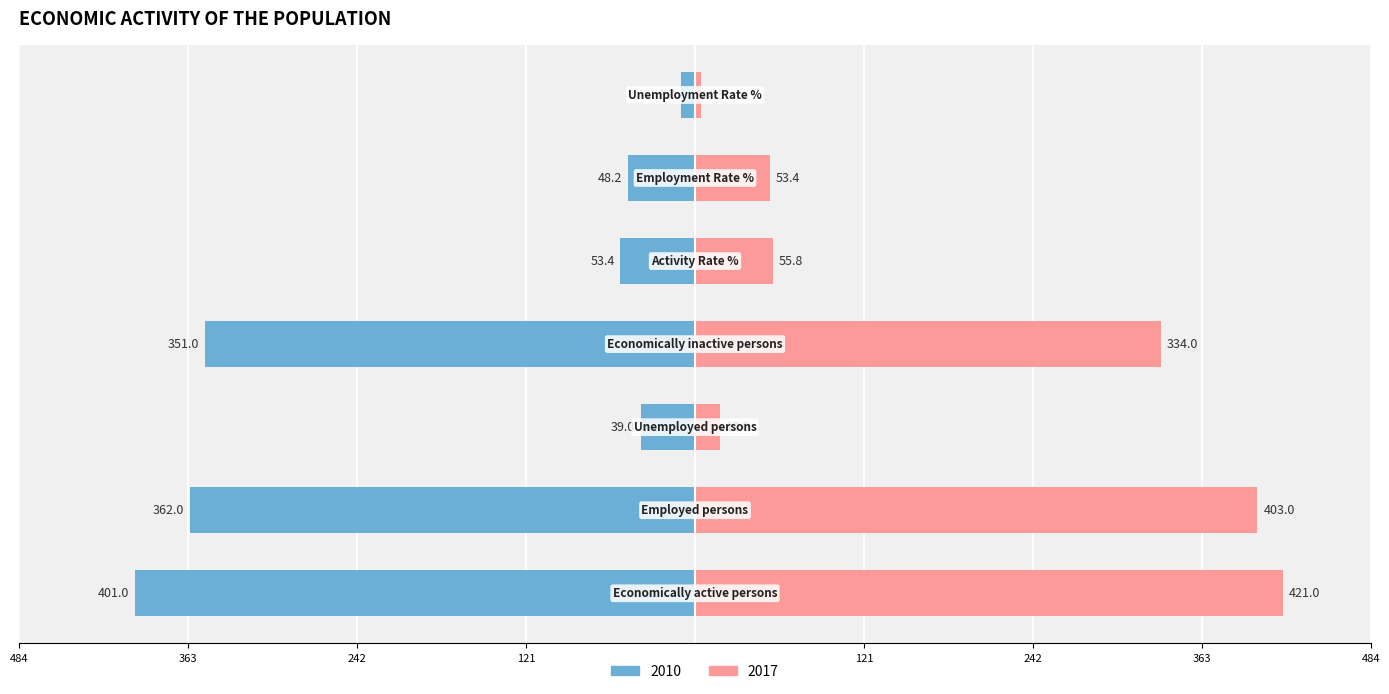

Rank the series at Activity Rate % from highest to lowest value.

2017, 2010